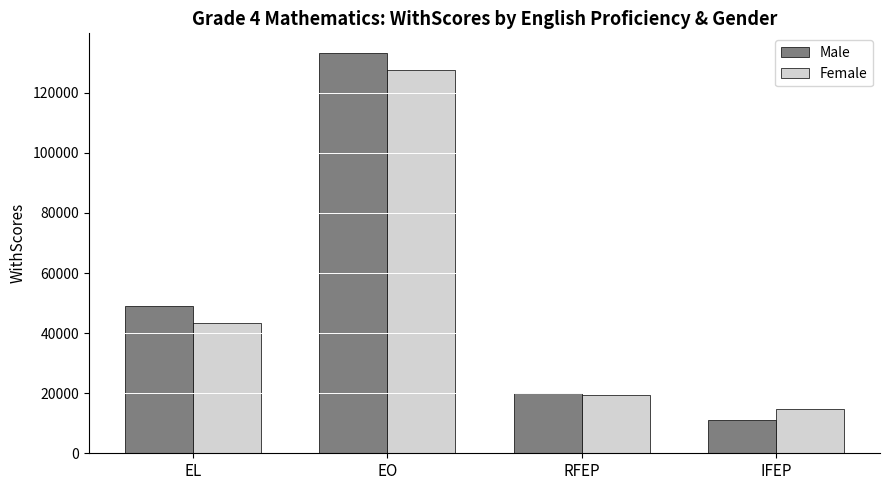

What is the label of the 2nd bar from the right?

RFEP